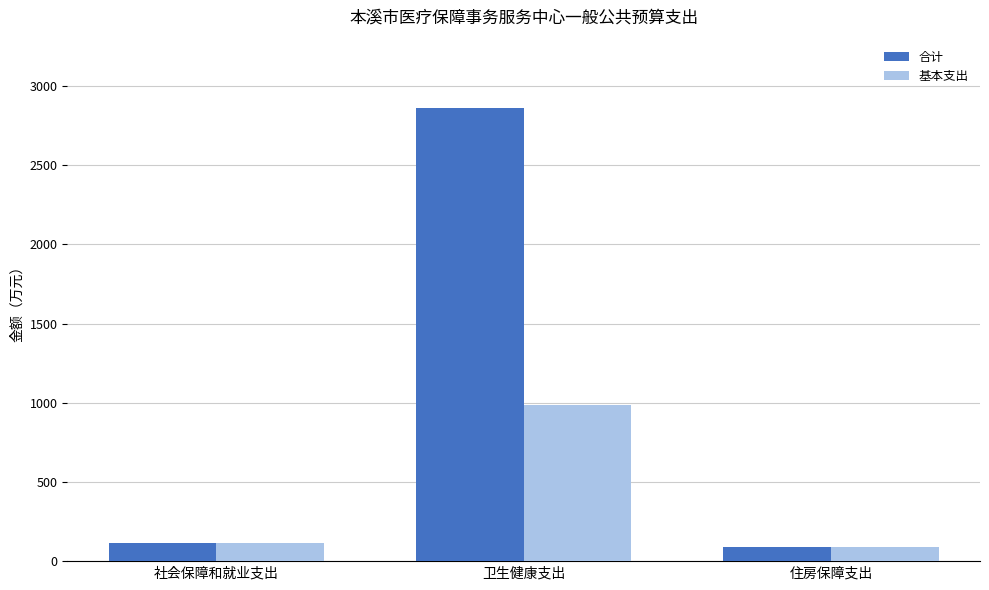

Rank the series by their average value, from highest to lowest.

合计, 基本支出